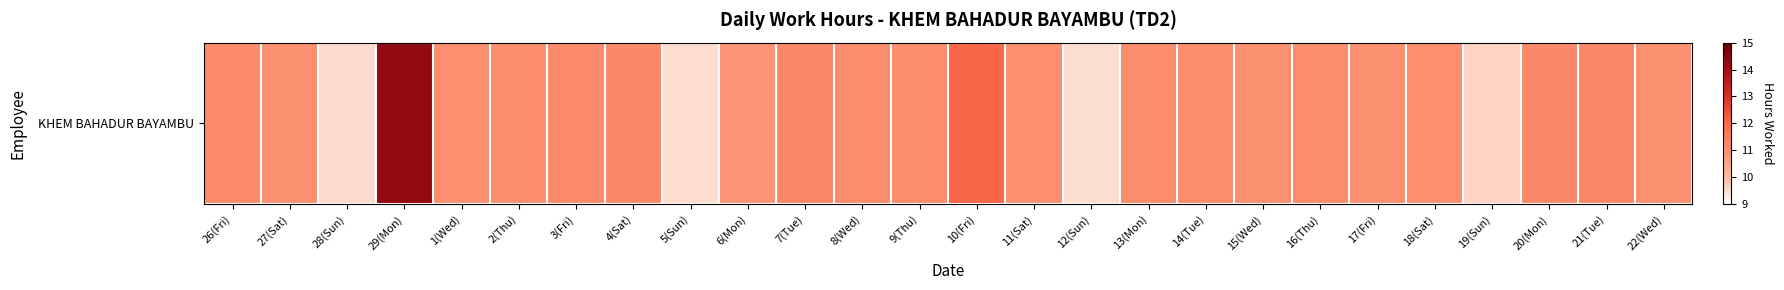

Approximately how many times larger is the value at 22(Wed) compared to 8(Wed)?

1.0